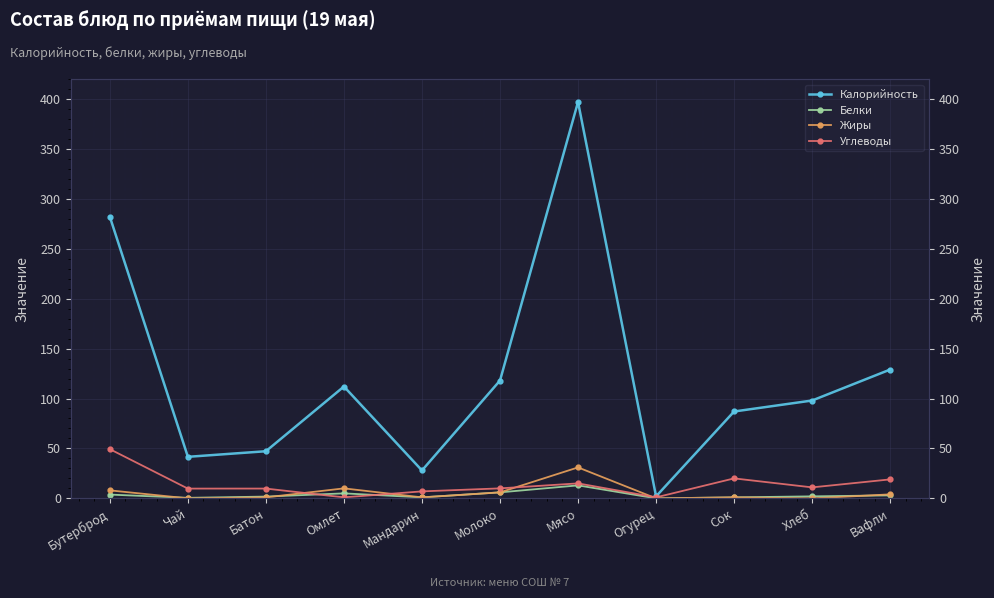

What are all the series names shown in the legend?

Калорийность, Белки, Жиры, Углеводы